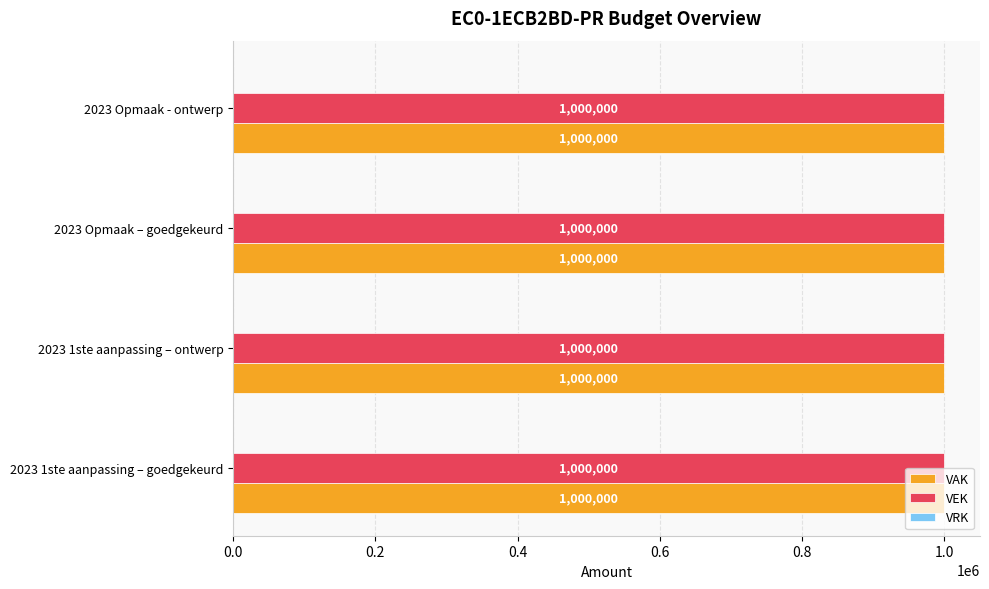

At which label is VRK closest to 0?

2023 1ste aanpassing – goedgekeurd